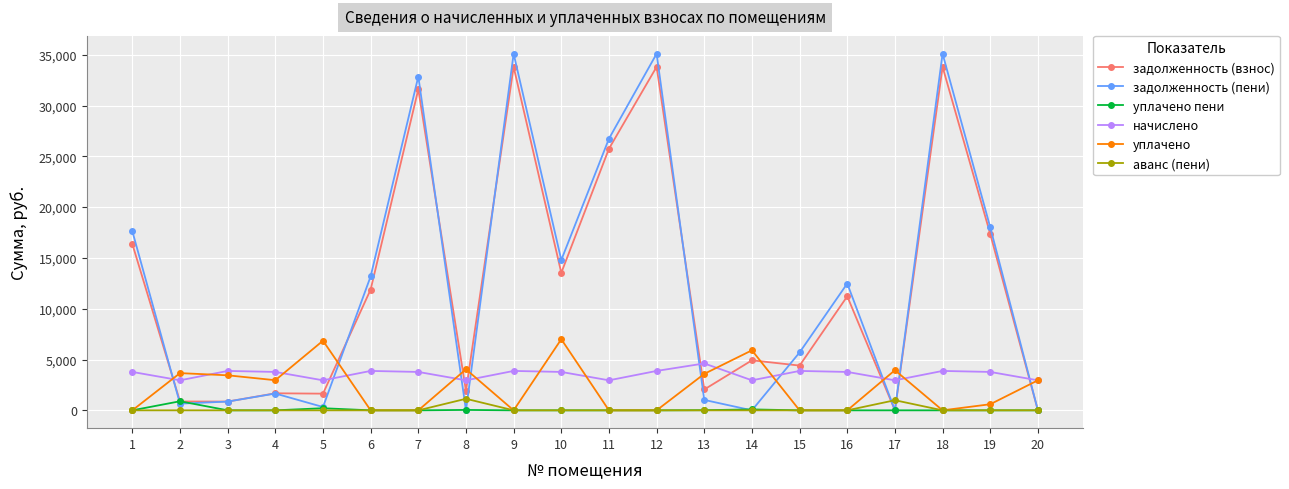

What is the value of the задолженность (взнос) point at the 1st from the left?

16369.0